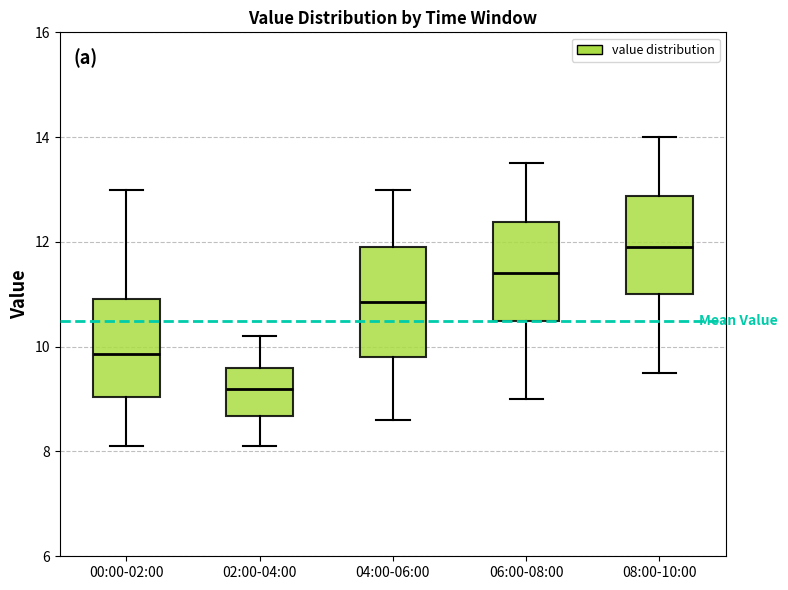

Reading left to right, read every box against the y-axis: the position of its median line, the range the box covers, and the ends of its whiskers. The values are not printed on the chart, so give them approximately, as read against the axis.

00:00-02:00: median 9.8, box 9.0 to 11.0, whiskers 8.2 to 13.0
02:00-04:00: median 9.2, box 8.6 to 9.6, whiskers 8.2 to 10.2
04:00-06:00: median 10.8, box 9.8 to 12.0, whiskers 8.6 to 13.0
06:00-08:00: median 11.4, box 10.6 to 12.4, whiskers 9.0 to 13.6
08:00-10:00: median 12.0, box 11.0 to 12.8, whiskers 9.6 to 14.0